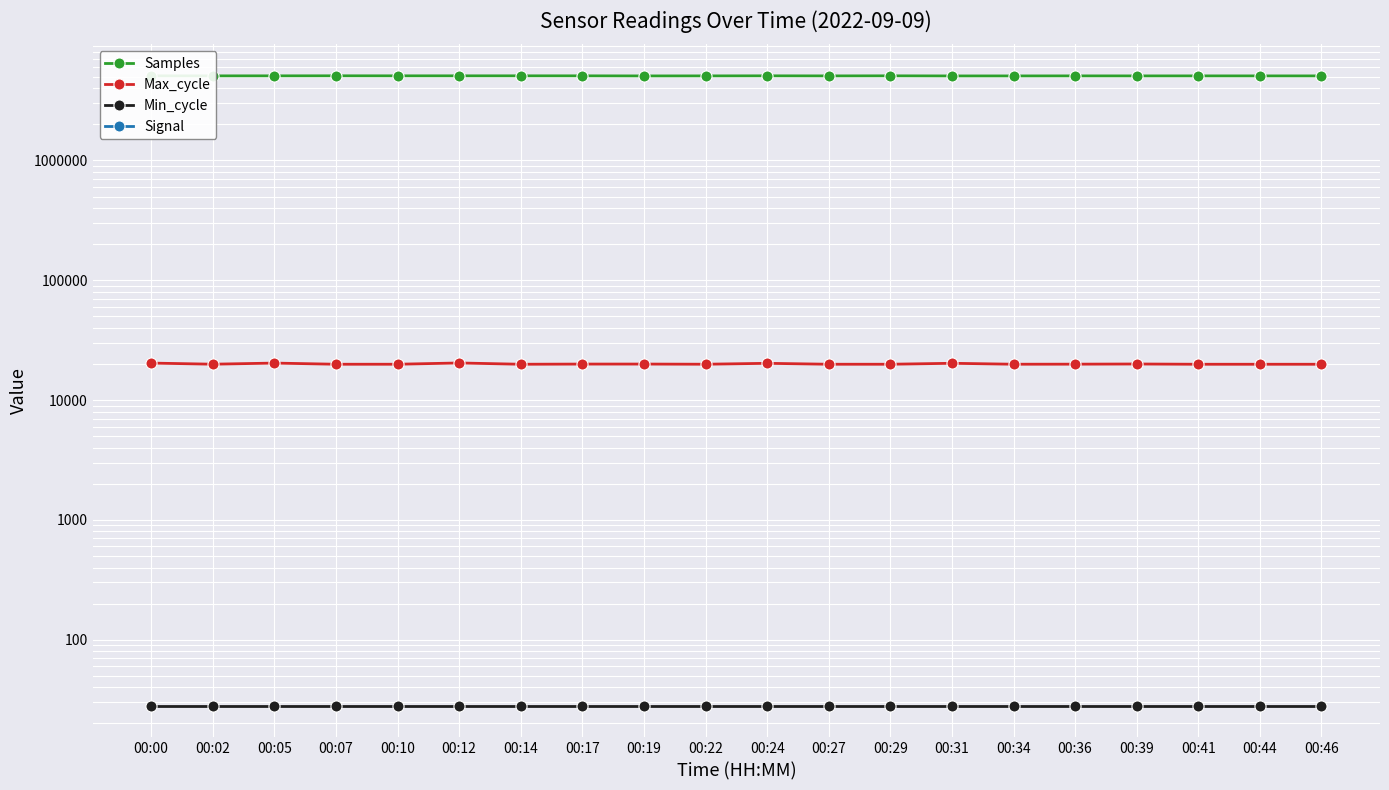

What is the total value across all series at 00:12?

5111328